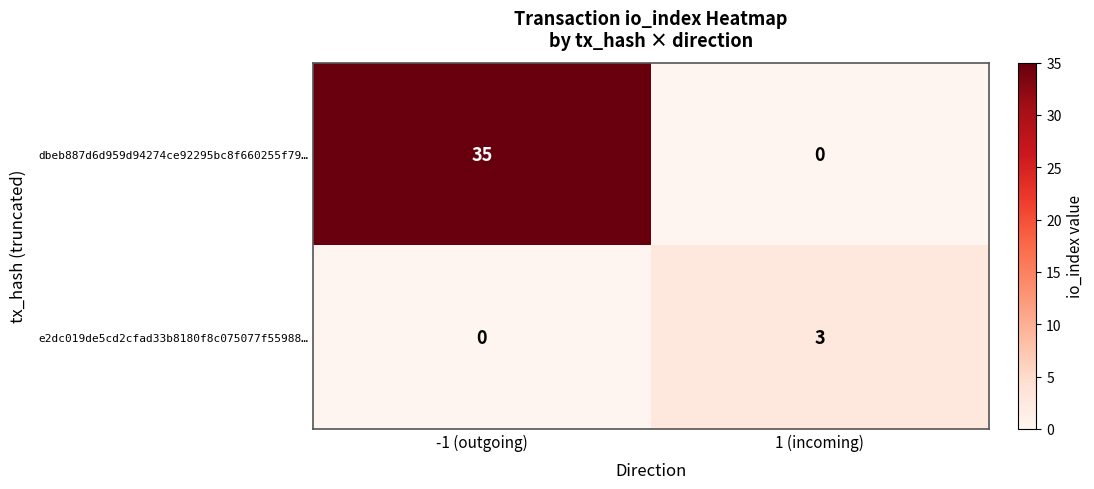

Where is e2dc019de5cd2cfad33b8180f8c075077f55988… nearest to the value 1?

-1 (outgoing)